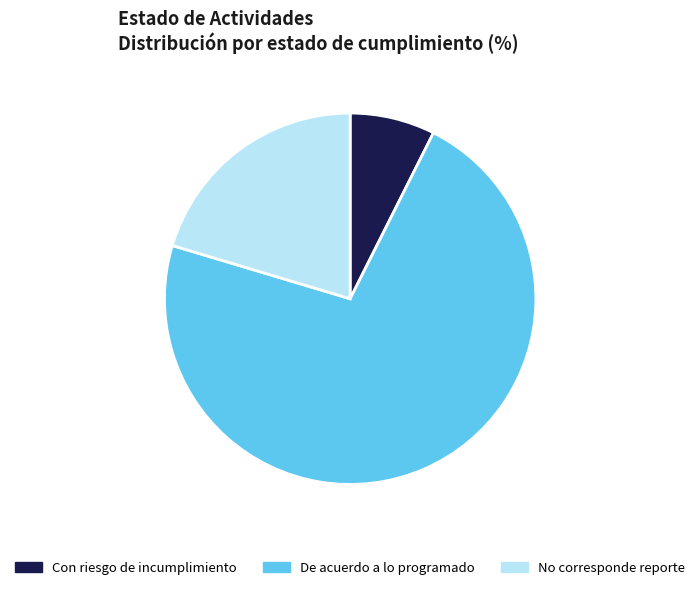

The No corresponde reporte slice represents 26% of the pie. True or false?

False